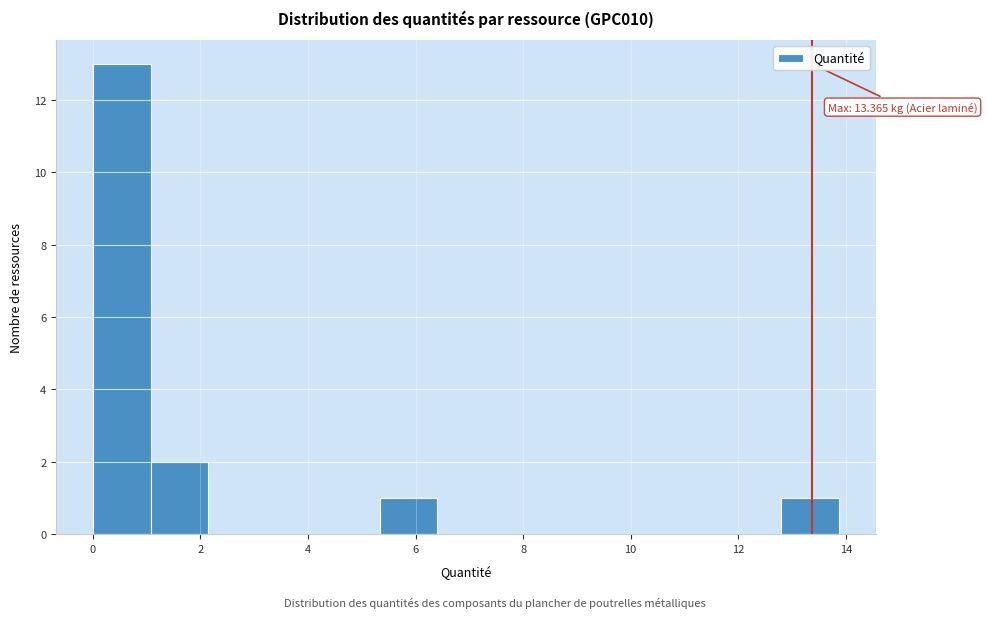

Which range on the x-axis has the tallest bar?

0.0 to 1.0